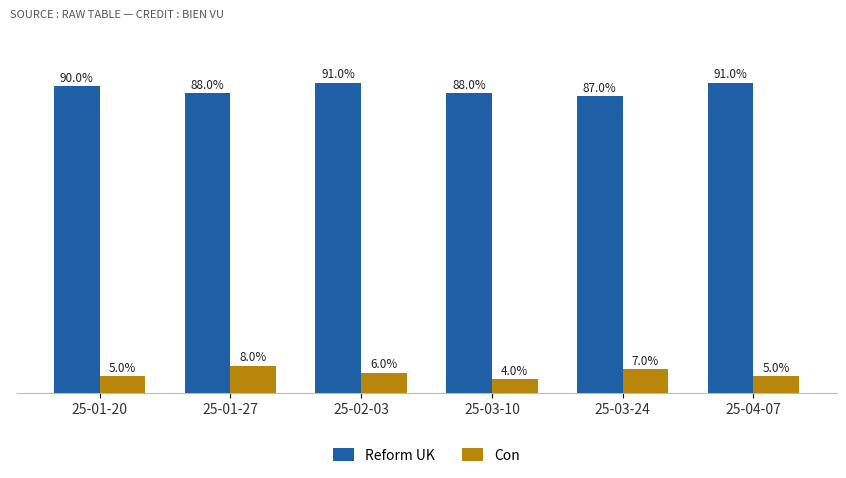

At 25-02-03, list the series in order from smallest to largest.

Con, Reform UK